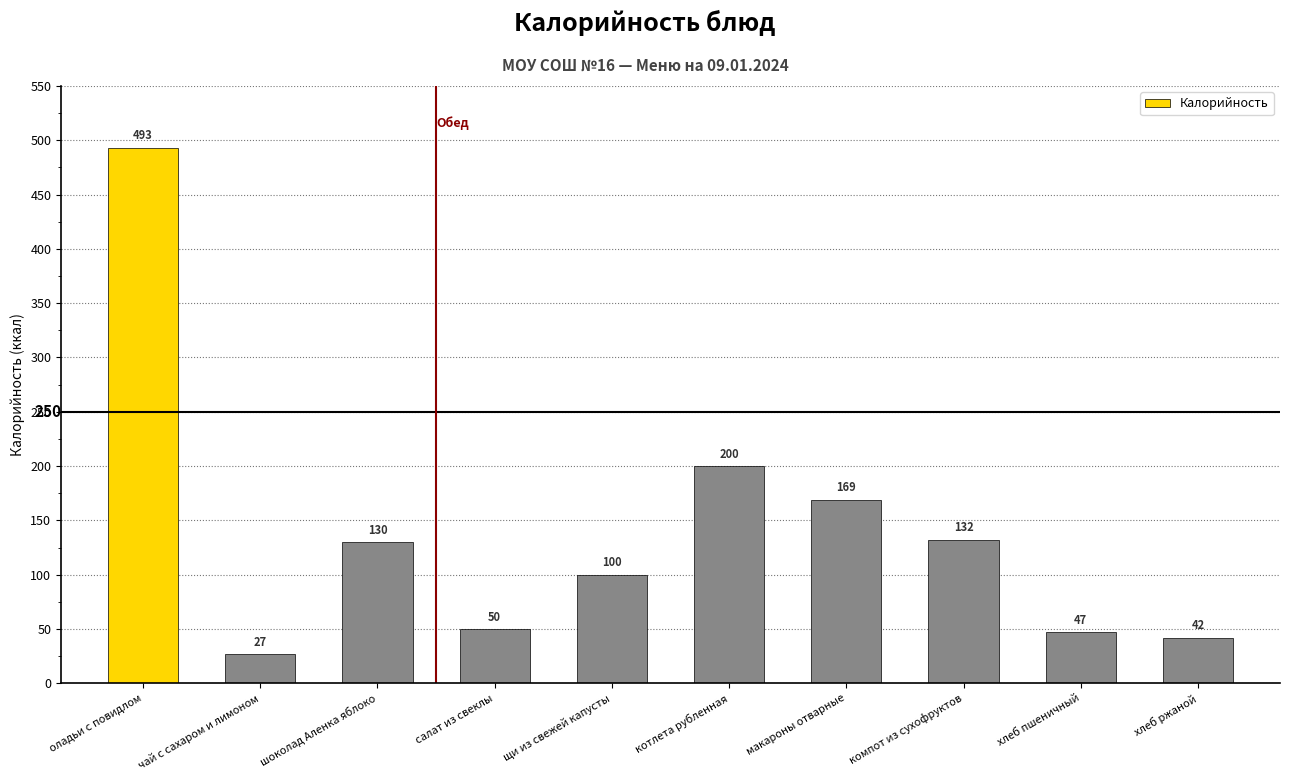

True or false: the data shows 132 at компот из сухофруктов.

True